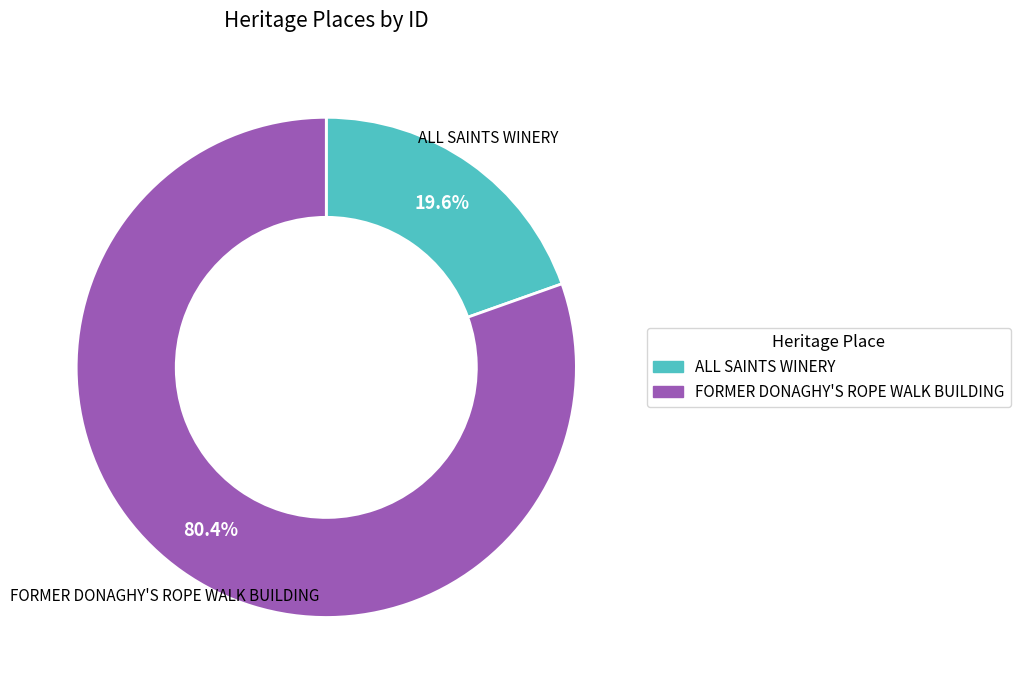

What is the ratio of the value at FORMER DONAGHY'S ROPE WALK BUILDING to the value at ALL SAINTS WINERY?

4.1